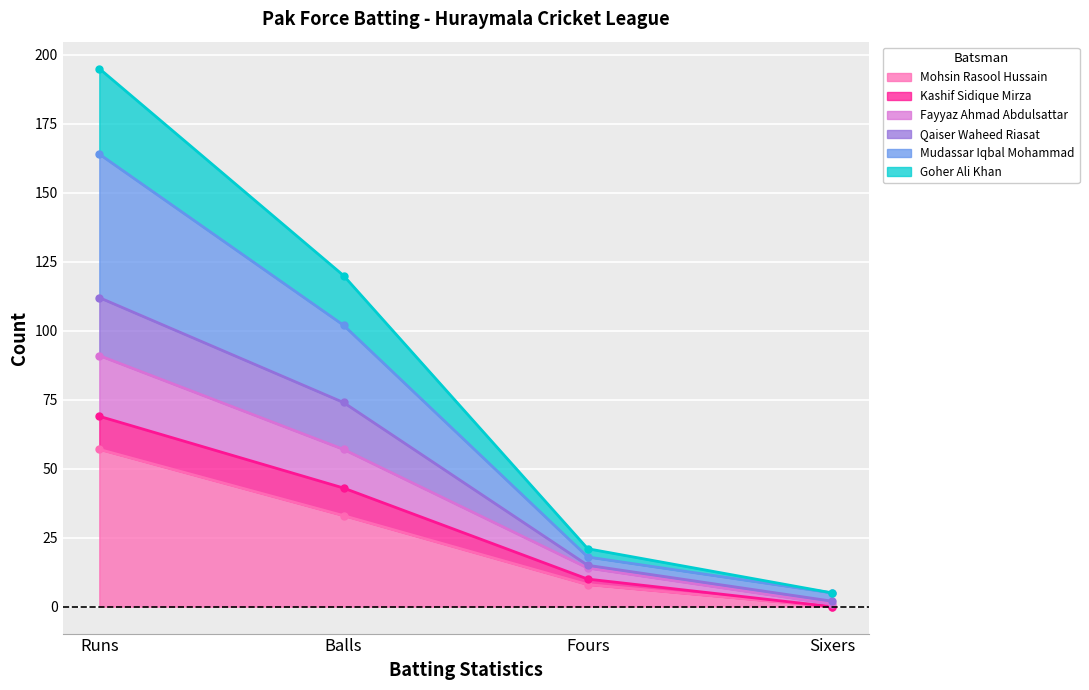

List the labels in order of Mohsin Rasool Hussain value, largest first.

Runs, Balls, Fours, Sixers